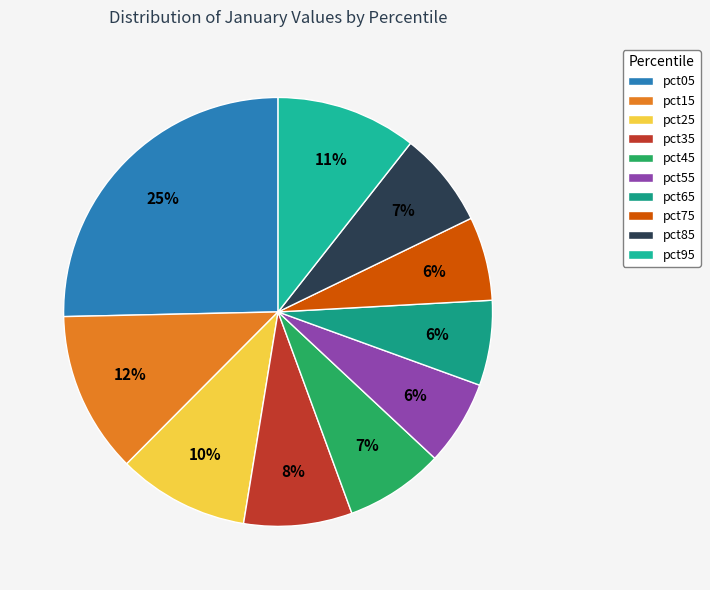

Count the number of slices in the pie.

10